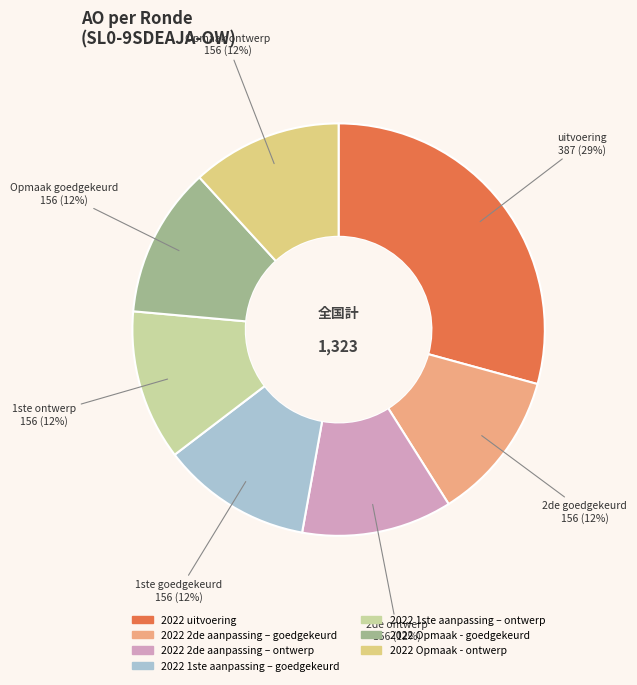

To the nearest percent, what is the combined percentage of 2022 Opmaak - ontwerp and 2022 2de aanpassing – ontwerp?

24%